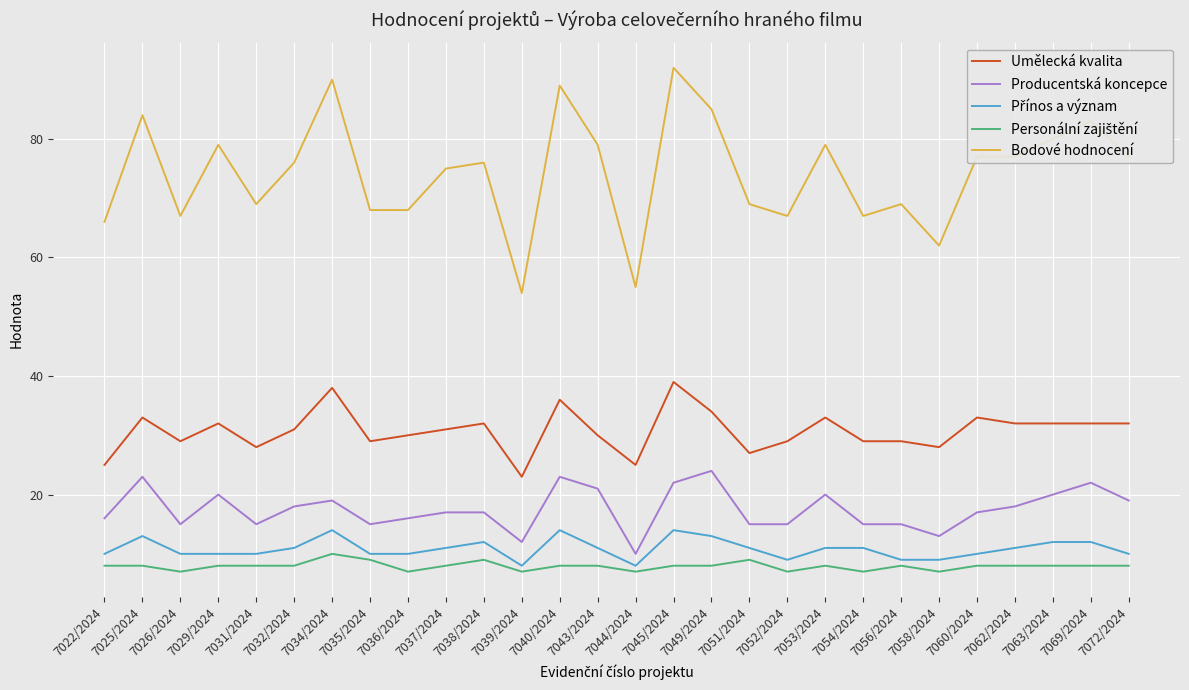

The value of Producentská koncepce at 7035/2024 is 15. True or false?

True